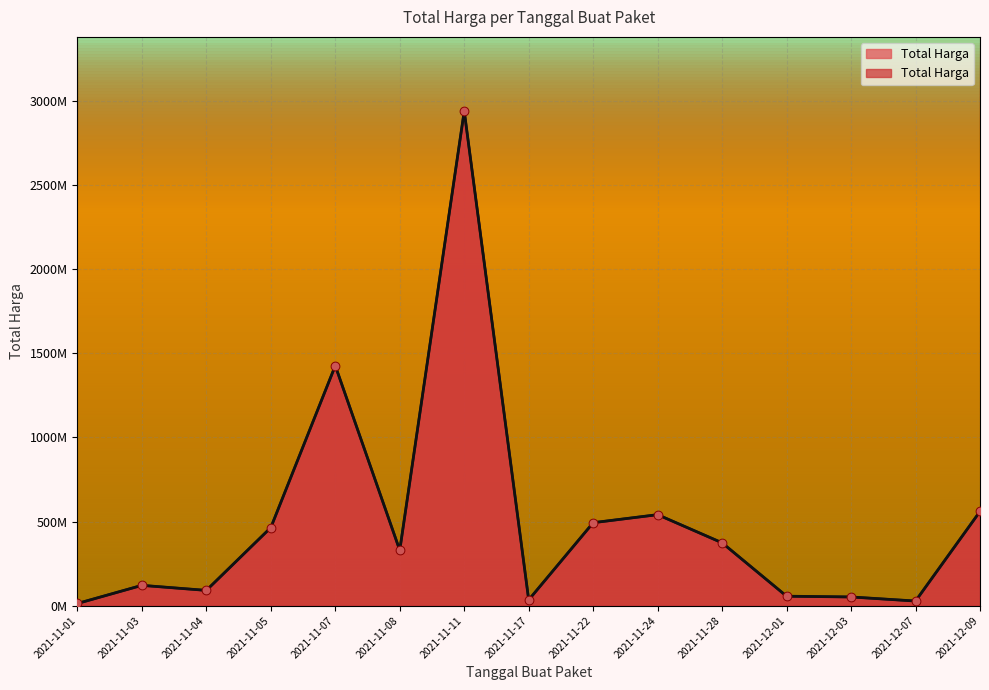

Which has a higher value, 2021-11-05 or 2021-11-22?

2021-11-22